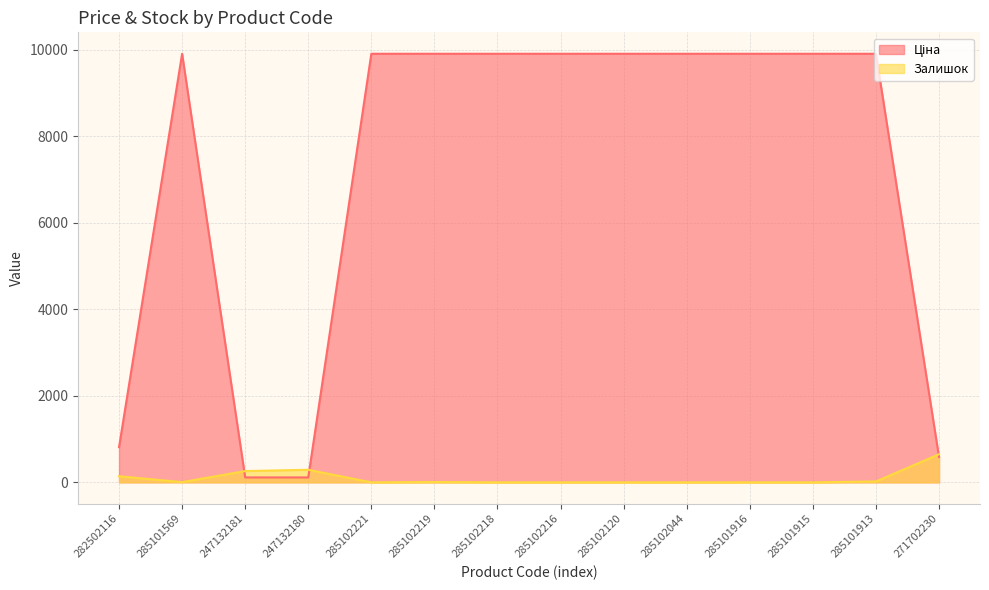

Is the value of Залишок at 271702230 greater than the value of Ціна at 285102216?

No